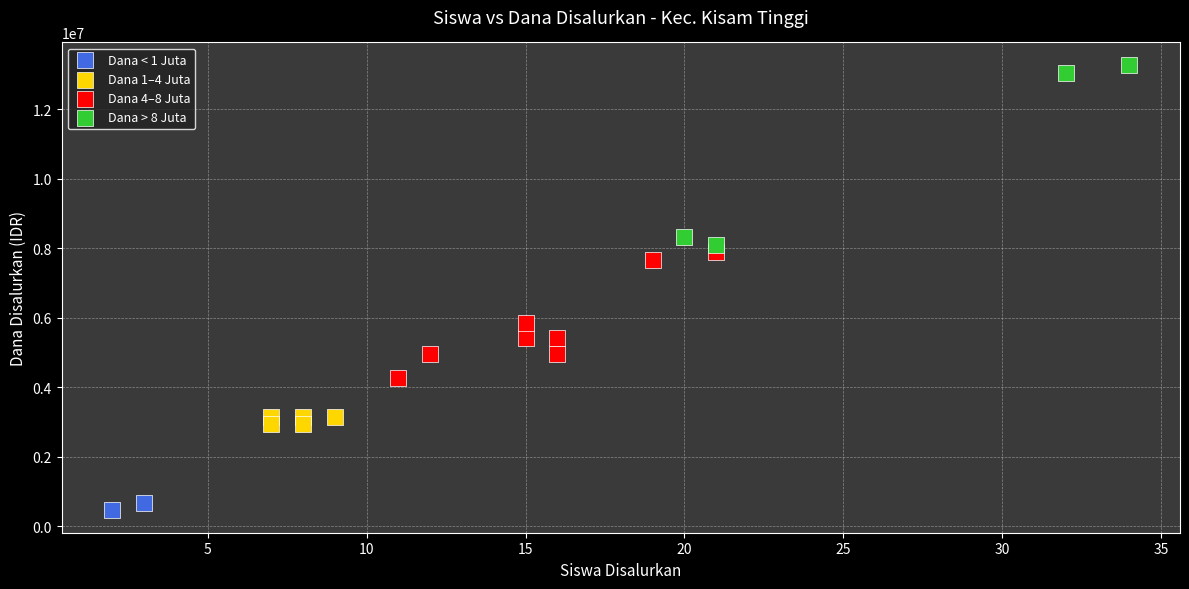

What are all the series names shown in the legend?

Dana < 1 Juta, Dana 1–4 Juta, Dana 4–8 Juta, Dana > 8 Juta